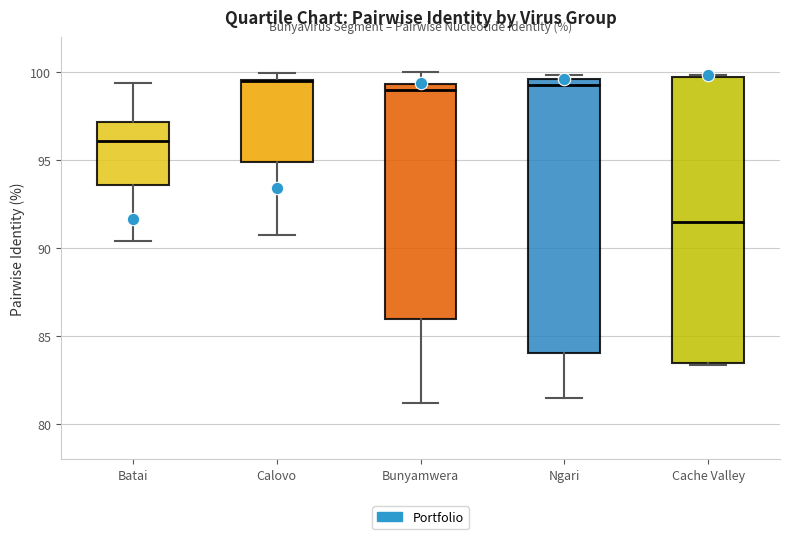

Where is the lower edge of the box for Cache Valley on the y-axis? The values are not printed on the chart, so give them approximately, as read against the axis.

83.5